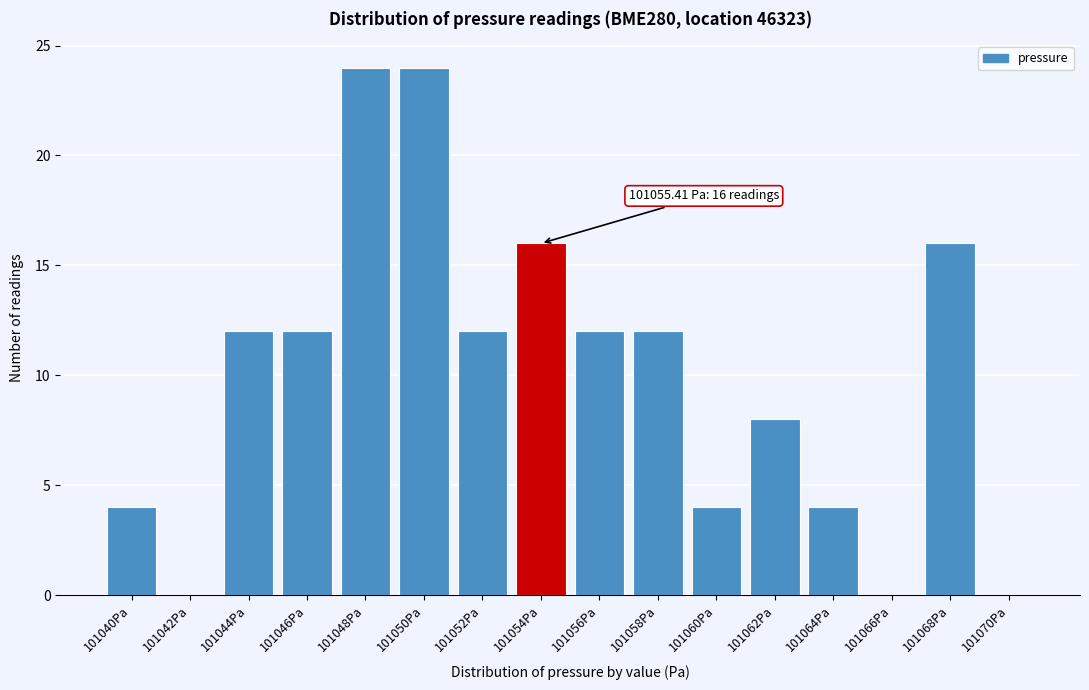

Reading left to right, list all the values displayed in this chart.

101040Pa=4	101042Pa=0	101044Pa=12	101046Pa=12	101048Pa=24	101050Pa=24	101052Pa=12	101054Pa=16	101056Pa=12	101058Pa=12	101060Pa=4	101062Pa=8	101064Pa=4	101066Pa=0	101068Pa=16	101070Pa=0